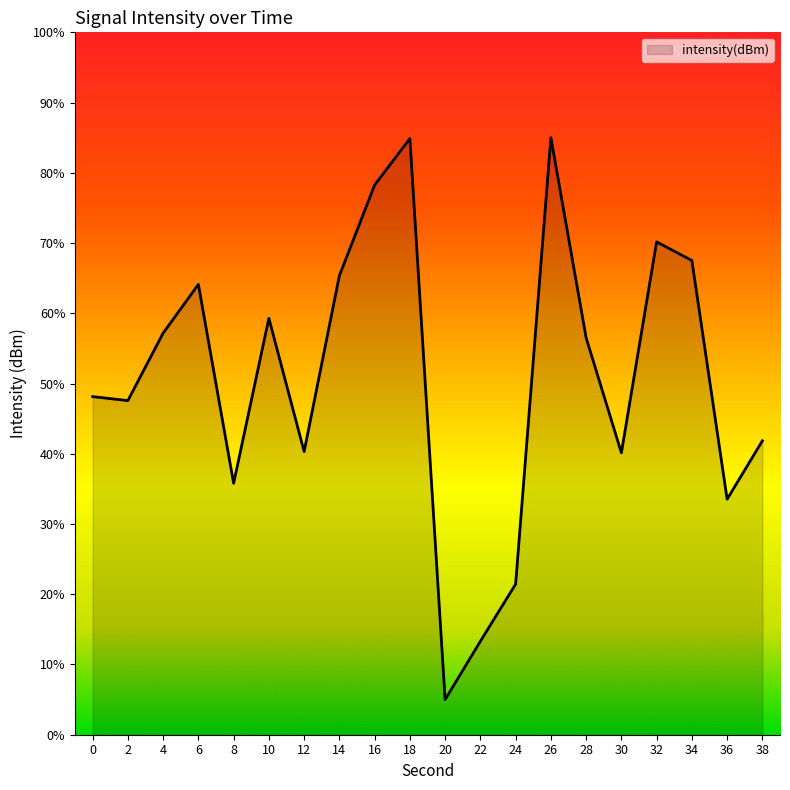

At which category does the chart reach its minimum across all series?

20